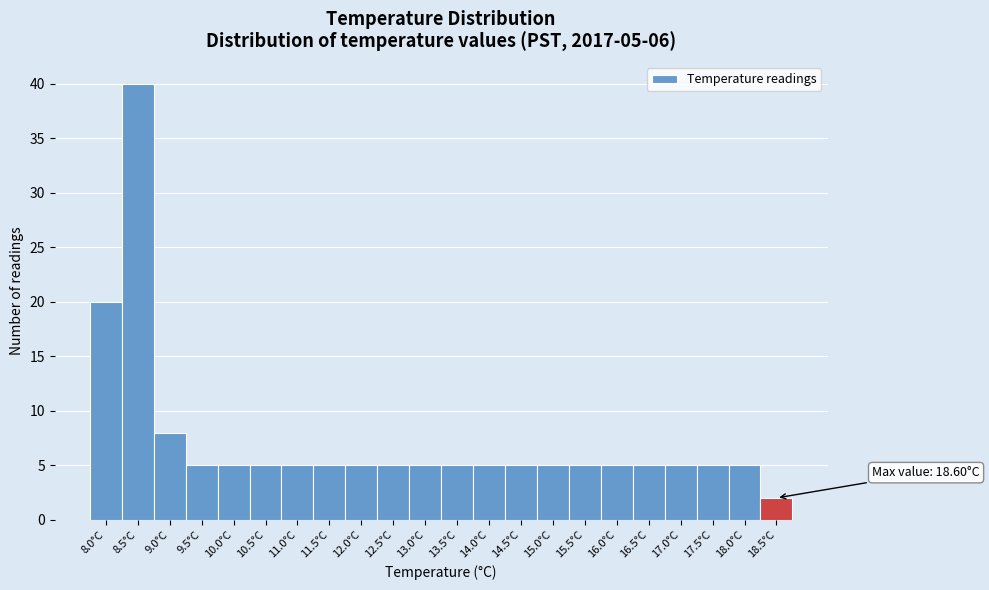

Reading left to right, extract all data points from this chart.

8.0°C=20	8.5°C=40	9.0°C=8	9.5°C=5	10.0°C=5	10.5°C=5	11.0°C=5	11.5°C=5	12.0°C=5	12.5°C=5	13.0°C=5	13.5°C=5	14.0°C=5	14.5°C=5	15.0°C=5	15.5°C=5	16.0°C=5	16.5°C=5	17.0°C=5	17.5°C=5	18.0°C=5	18.5°C=2